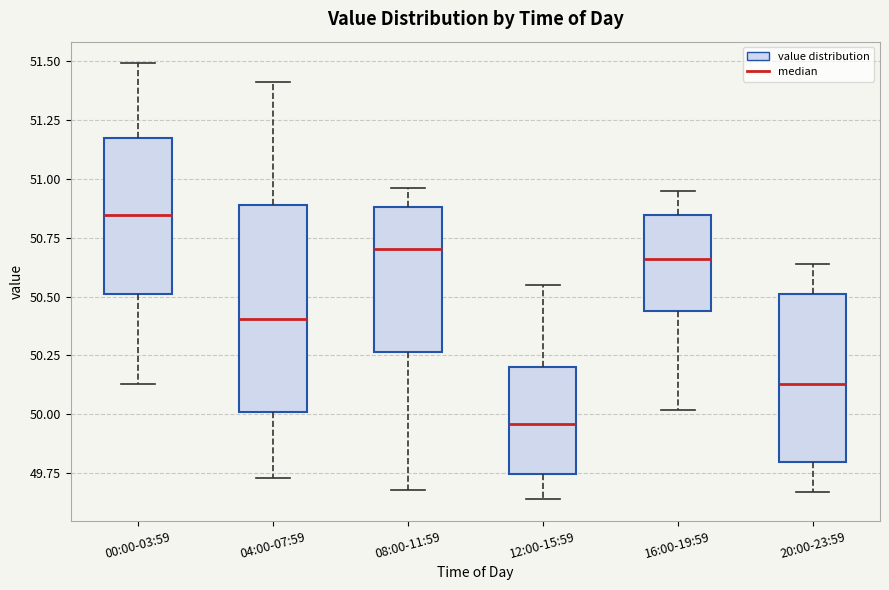

Where does the median line of the box for 00:00-03:59 sit on the y-axis? The values are not printed on the chart, so give them approximately, as read against the axis.

50.85